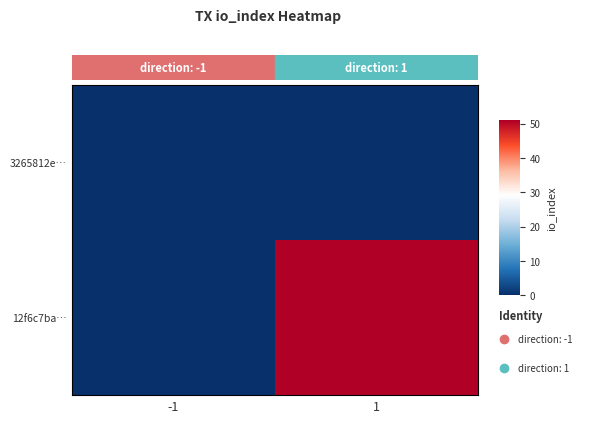

Which label corresponds to the smallest value in the chart?

-1